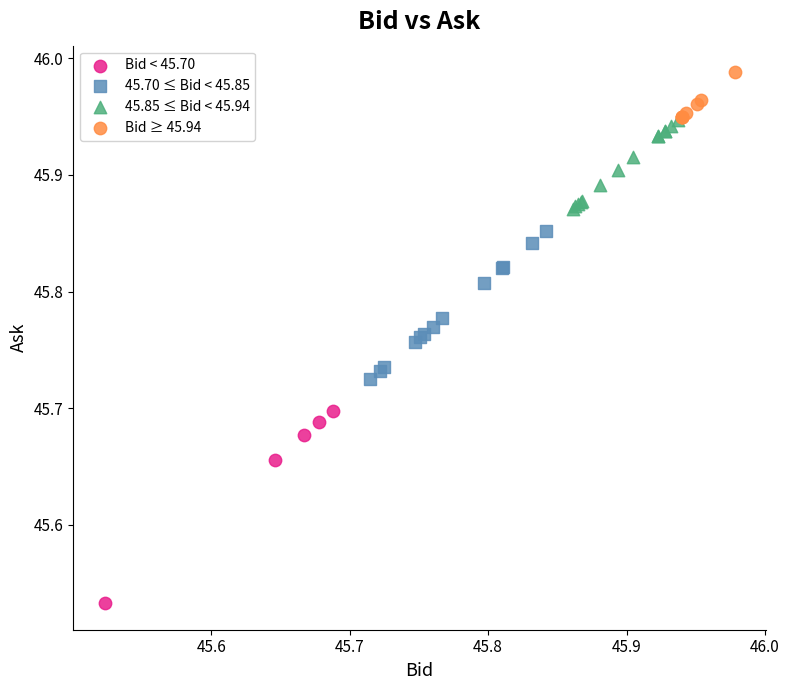

Which series reaches the maximum Y coordinate?

Bid ≥ 45.94